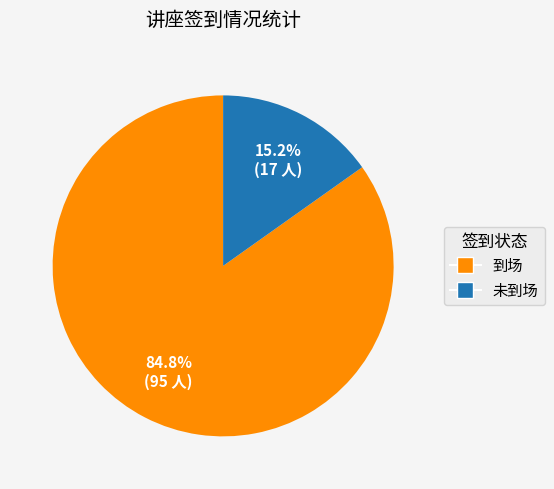

To the nearest percent, what is the difference between the 到场 and 未到场 slice percentages?

70%